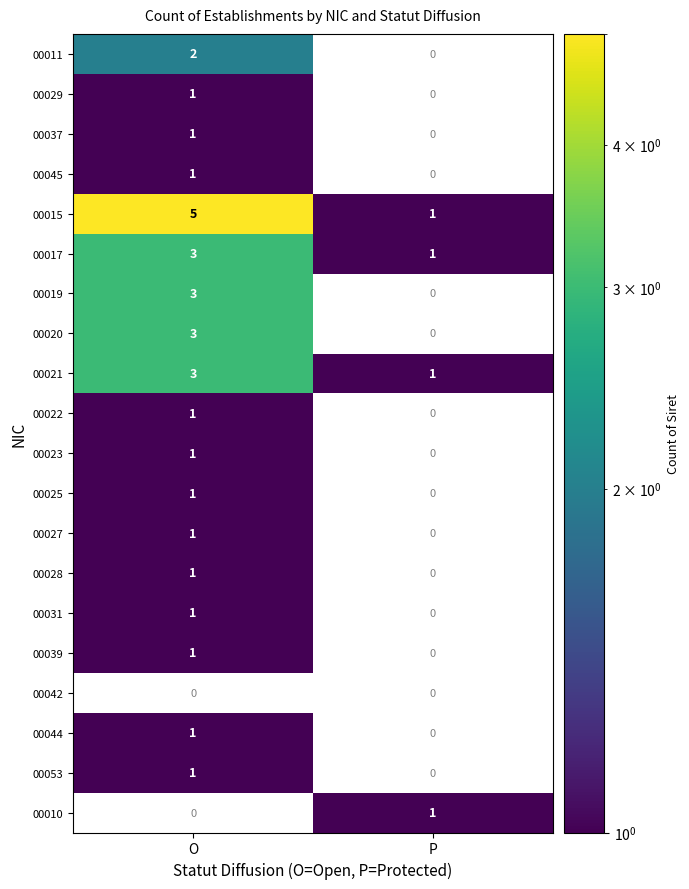

Is the value of 00027 at O greater than the value of 00021 at O?

No